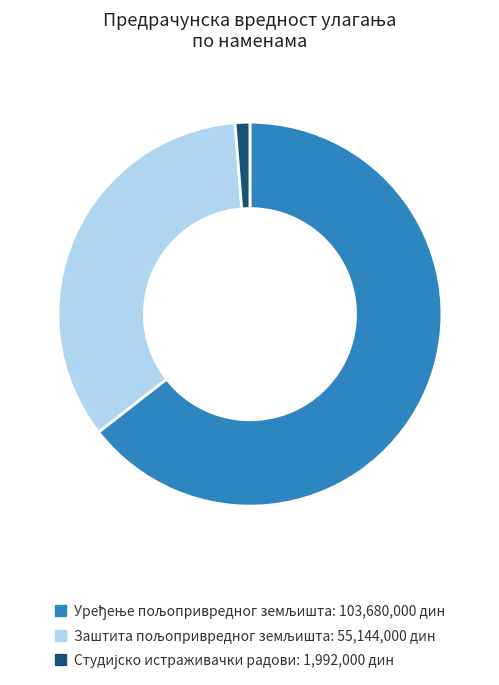

Is there a majority slice in this chart?

Yes